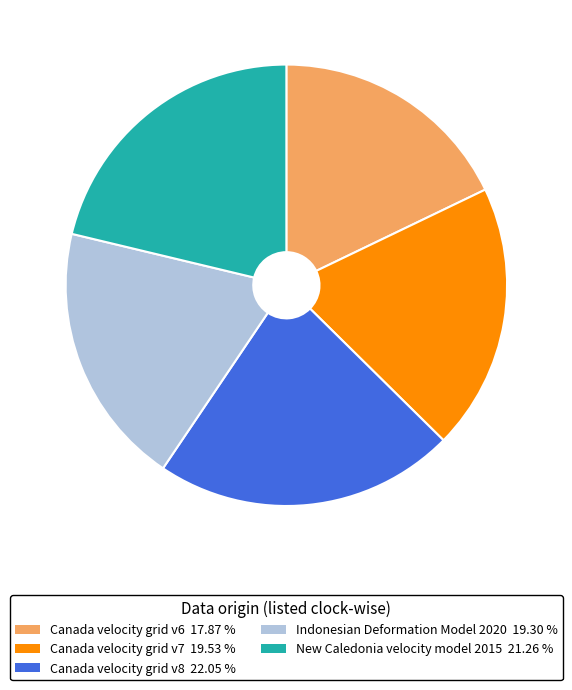

Which slice is the largest?

Canada velocity grid v8